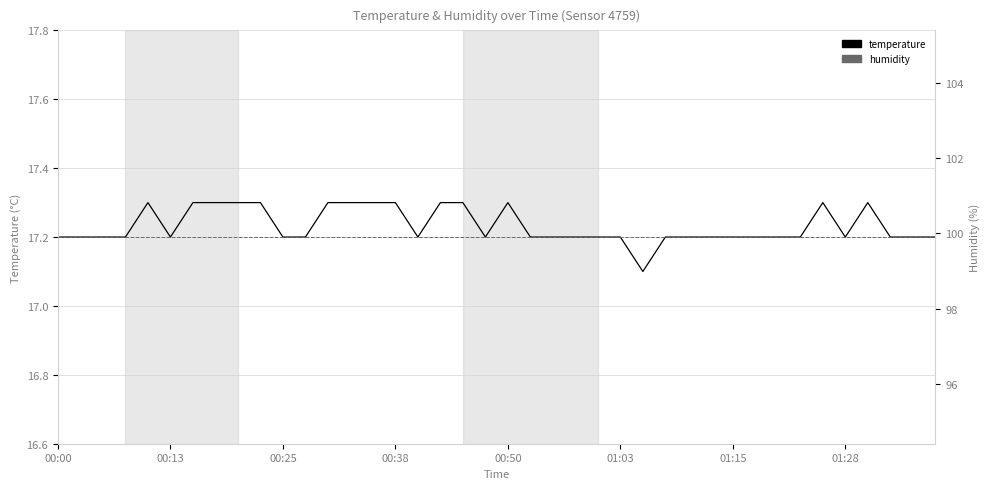

Rank the series at 00:50 from highest to lowest value.

humidity, temperature